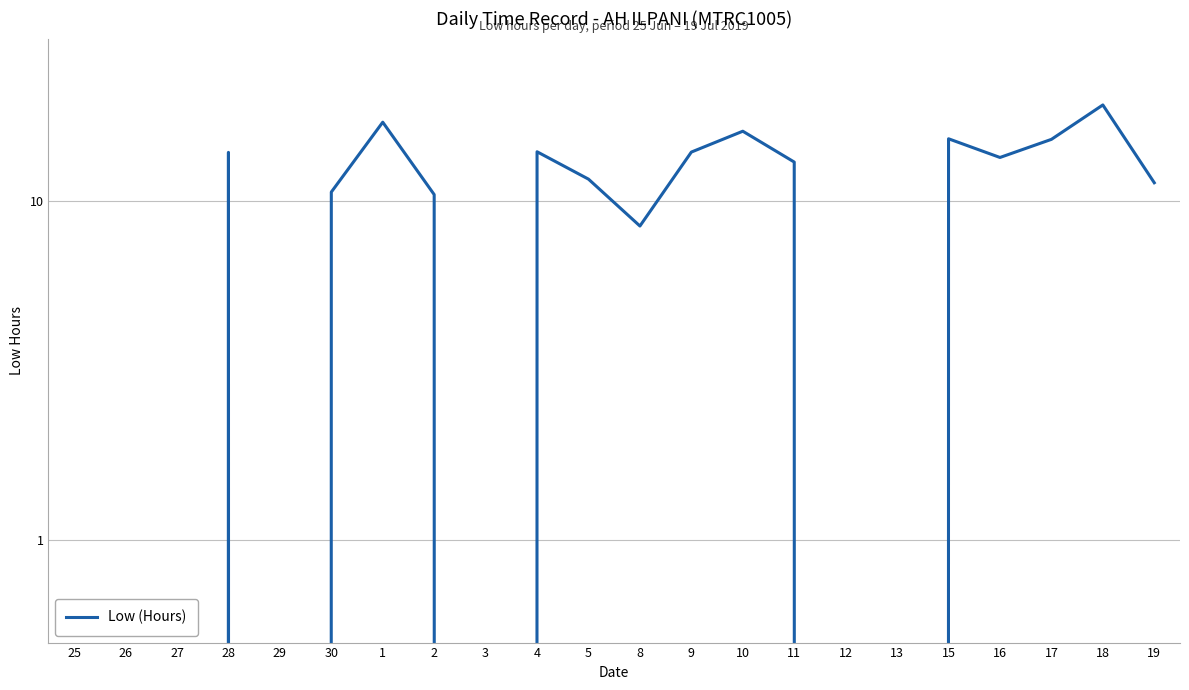

At which category does the data reach its first local peak?

28